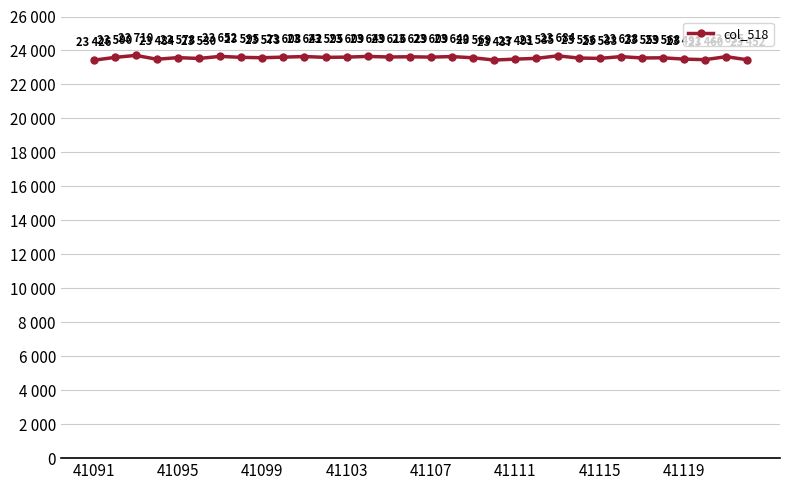

True or false: the data has more than 2 interior local peaks.

True